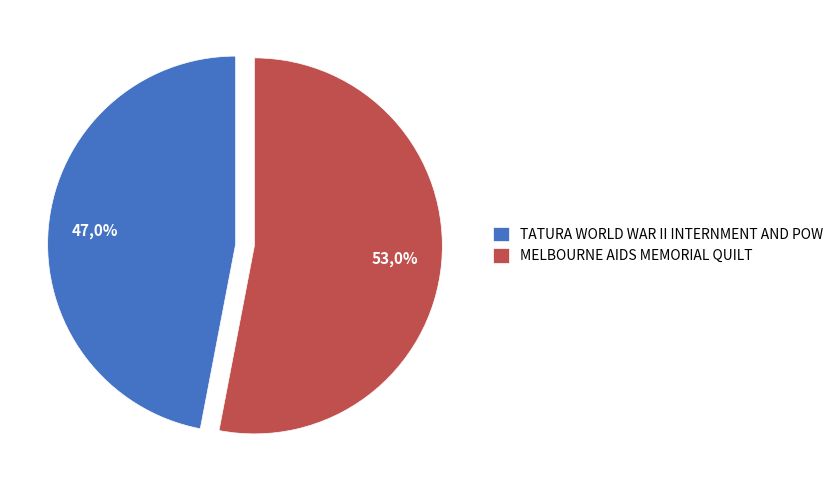

To the nearest percent, what percentage of the pie is TATURA WORLD WAR II INTERNMENT AND POW?

47%